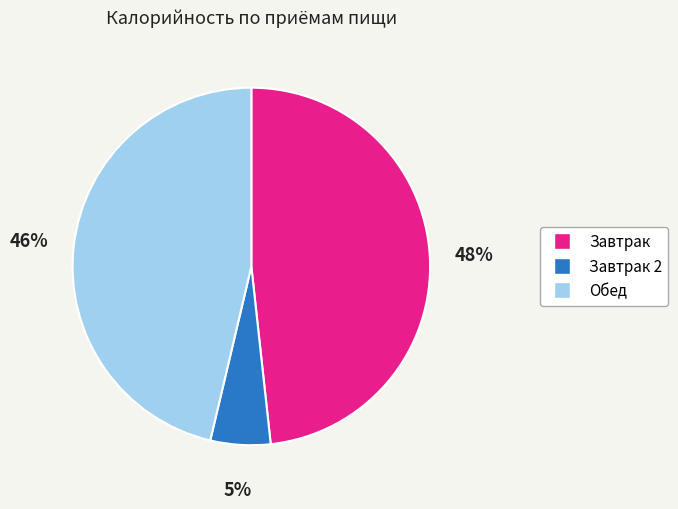

How many slices are in this pie chart?

3